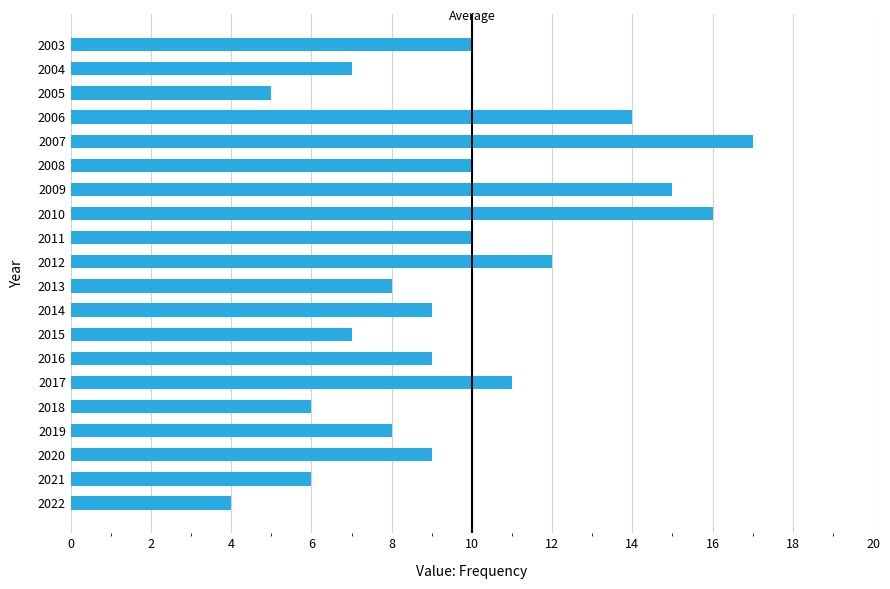

Reading bottom to top, extract all data points from this chart.

2022=4	2021=6	2020=9	2019=8	2018=6	2017=11	2016=9	2015=7	2014=9	2013=8	2012=12	2011=10	2010=16	2009=15	2008=10	2007=17	2006=14	2005=5	2004=7	2003=10